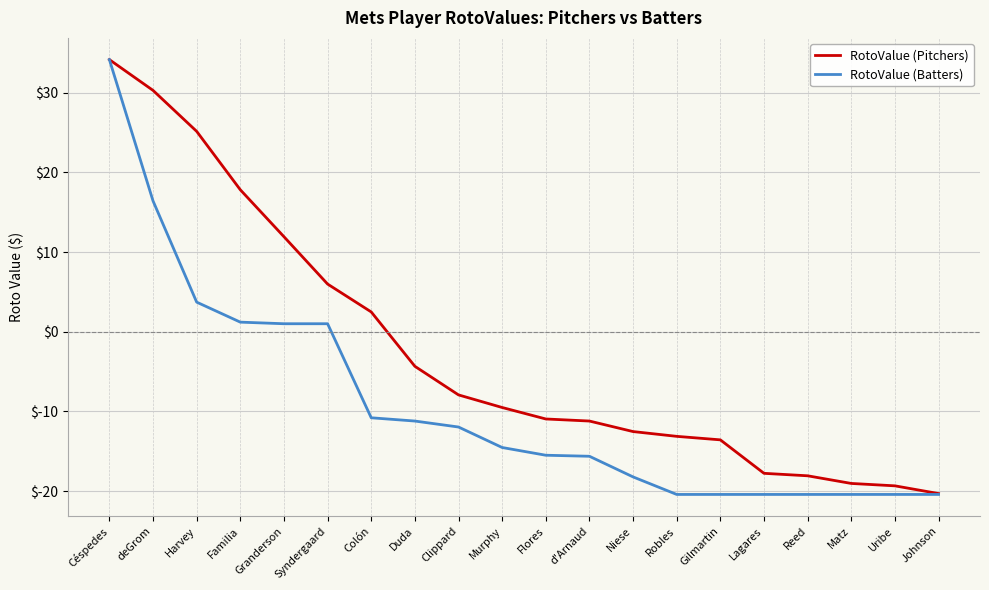

What is the approximate value of RotoValue (Pitchers) at d'Arnaud?

-11.2